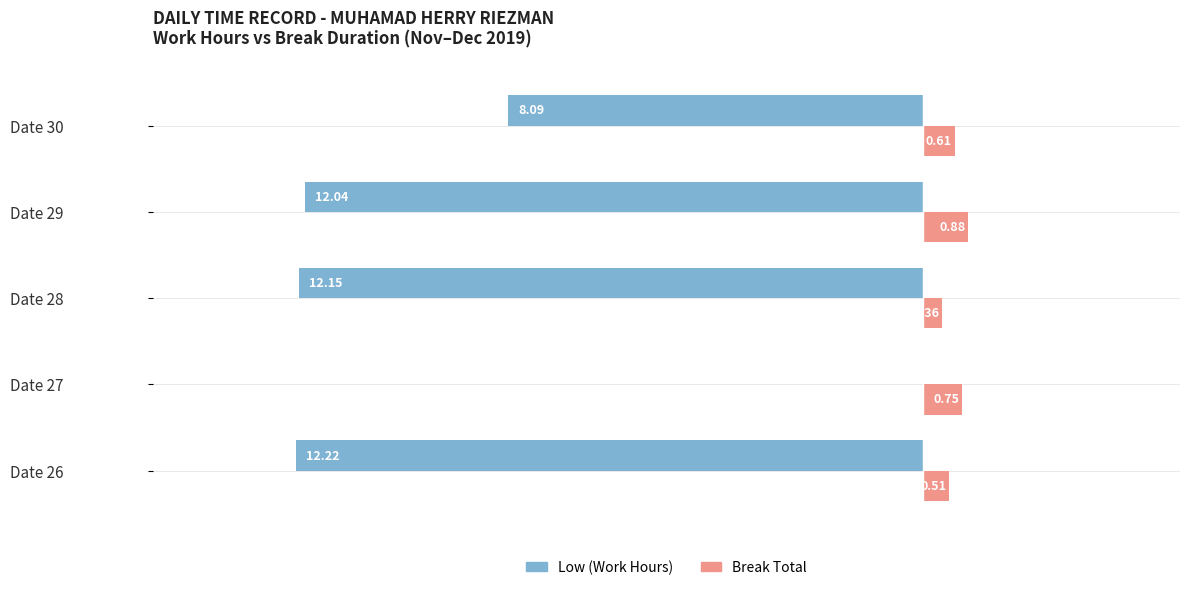

At which category is the sum across all series the highest?

Date 27